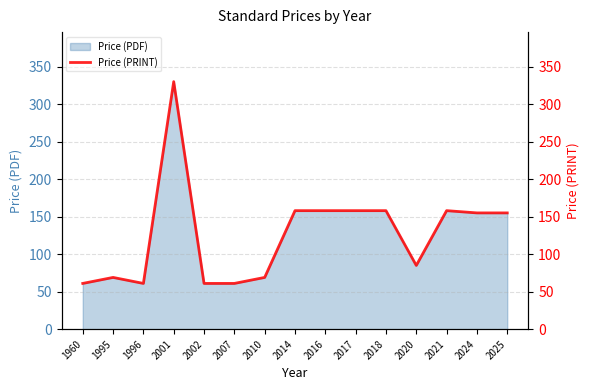

True or false: the data shows 61 at 1960.

True